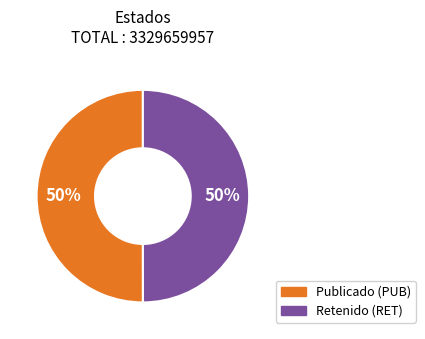

To the nearest percent, what is the average slice percentage?

50%